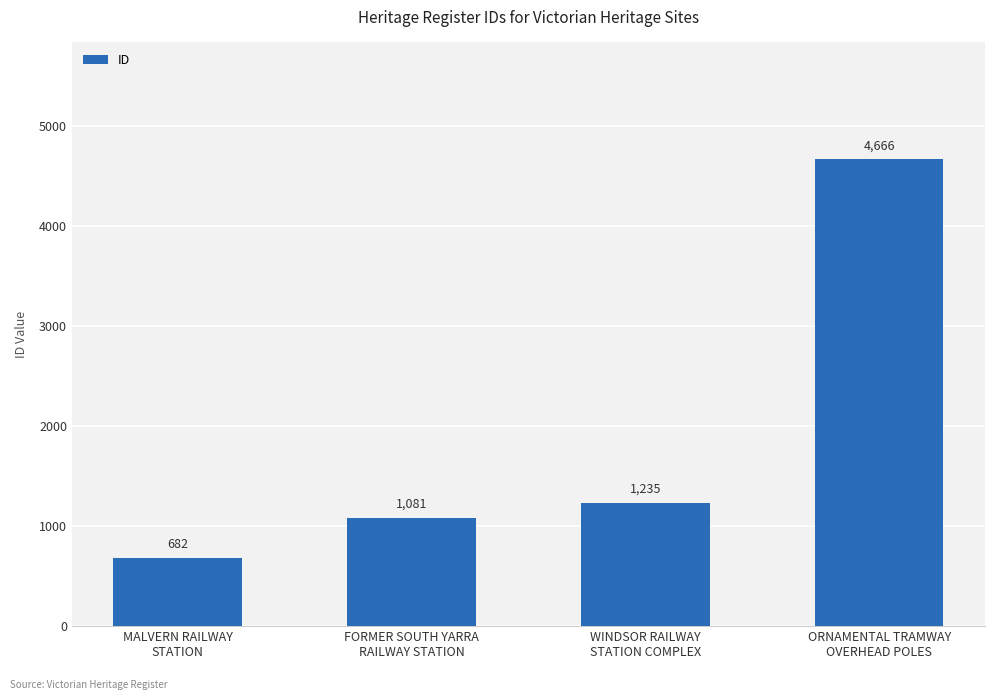

What is the ratio of the value at WINDSOR RAILWAY
STATION COMPLEX to the value at MALVERN RAILWAY
STATION?

1.8